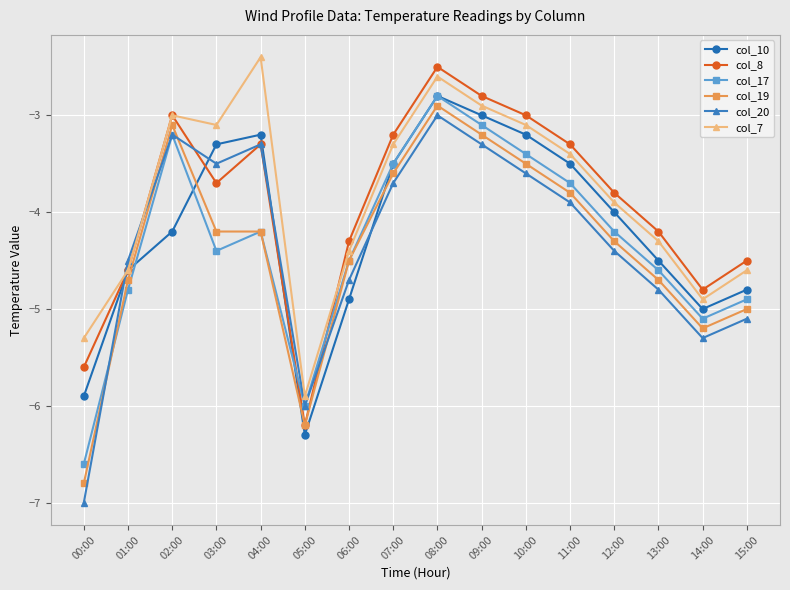

What is the value of the col_10 point at the 3rd from the left?

-4.2